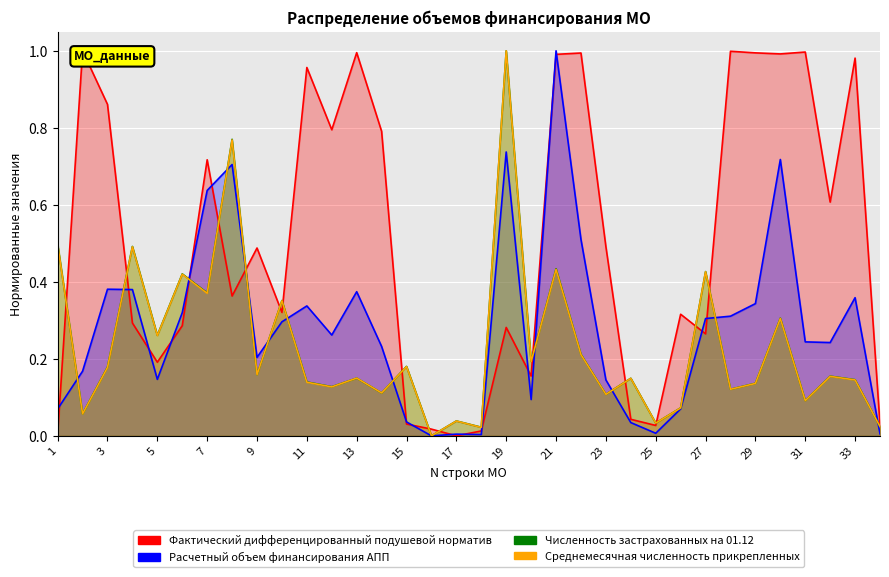

What are all the series names shown in the legend?

Фактический дифференцированный подушевой норматив, Расчетный объем финансирования АПП, Численность застрахованных на 01.12, Среднемесячная численность прикрепленных